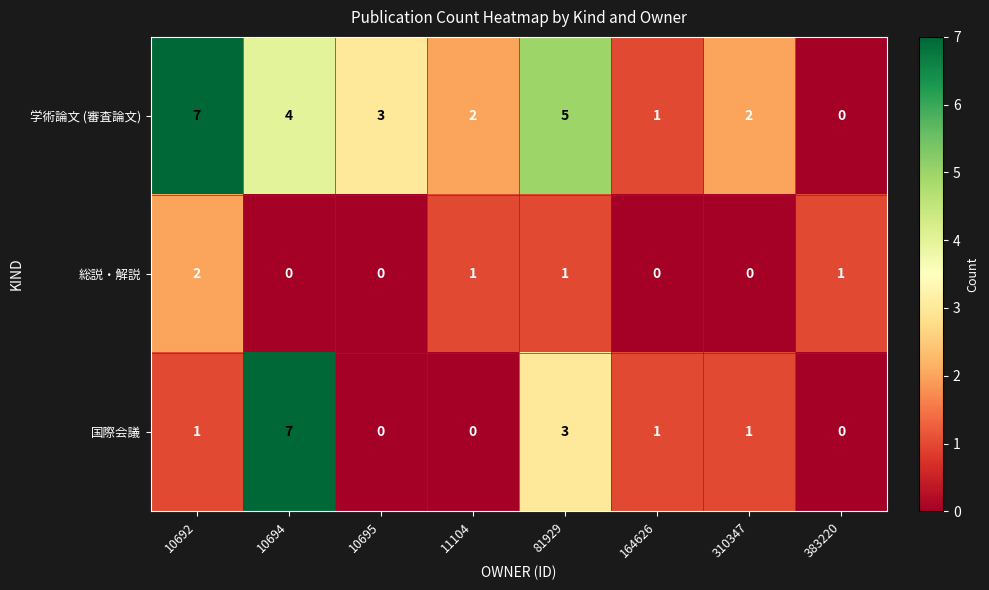

At 10694, list the series in order from largest to smallest.

国際会議, 学術論文 (審査論文), 総説・解説